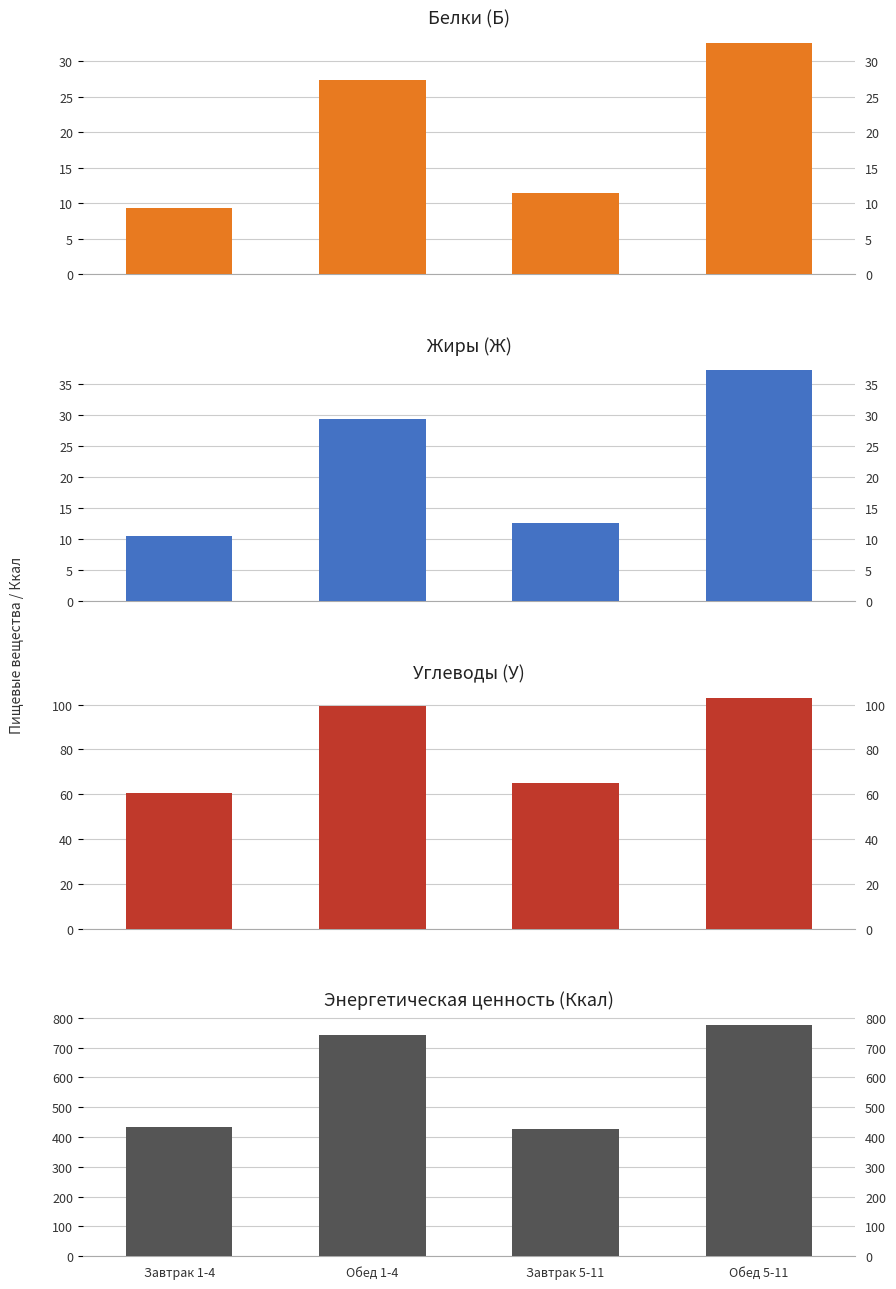

Where is Жиры (Ж) nearest to the value 23?

Обед 1-4